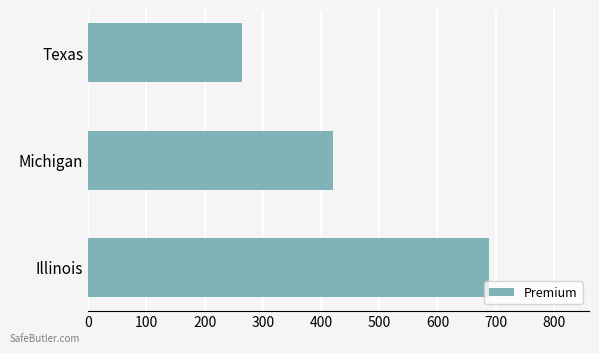

Are the bars grouped side by side (vs. stacked)?

No